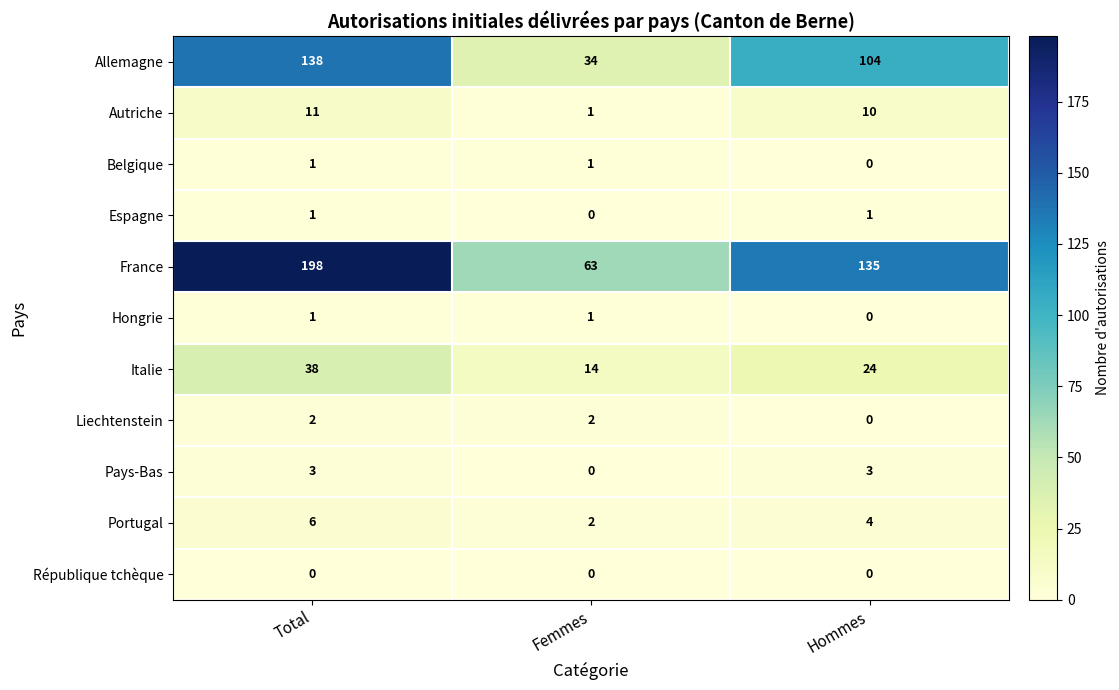

What is the maximum value shown in the chart?

198